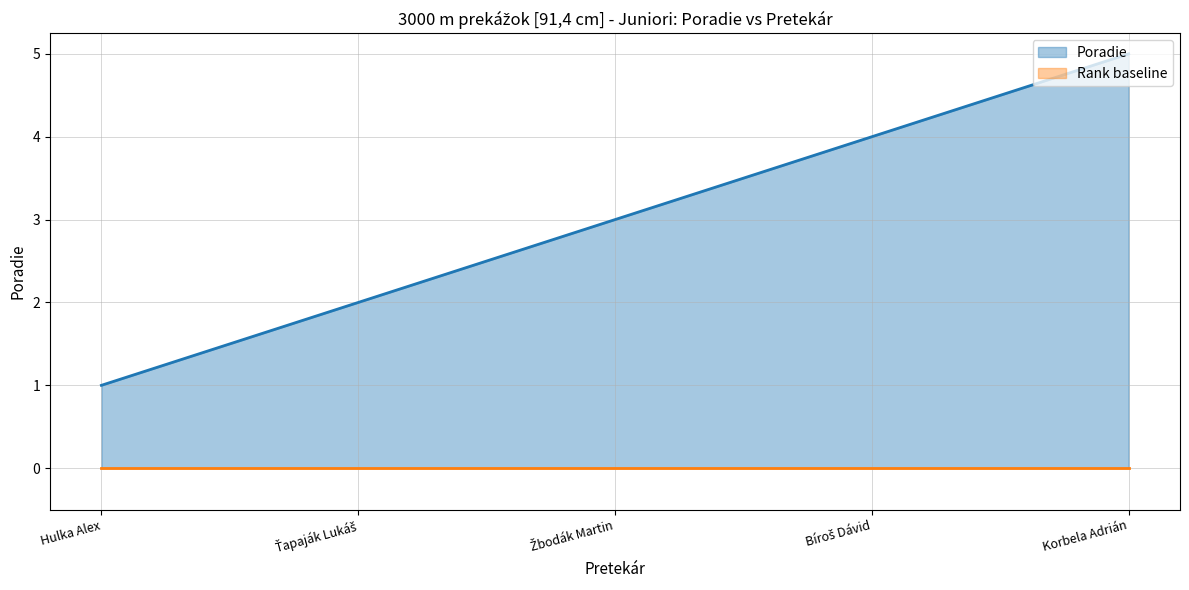

Read the value at Bíroš Dávid.

4